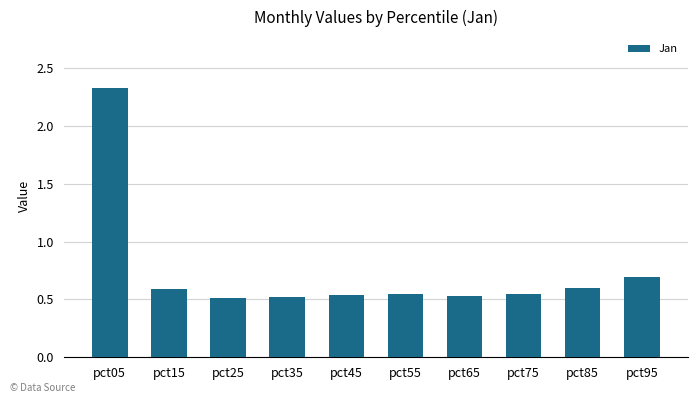

Which label corresponds to the largest value in the chart?

pct05